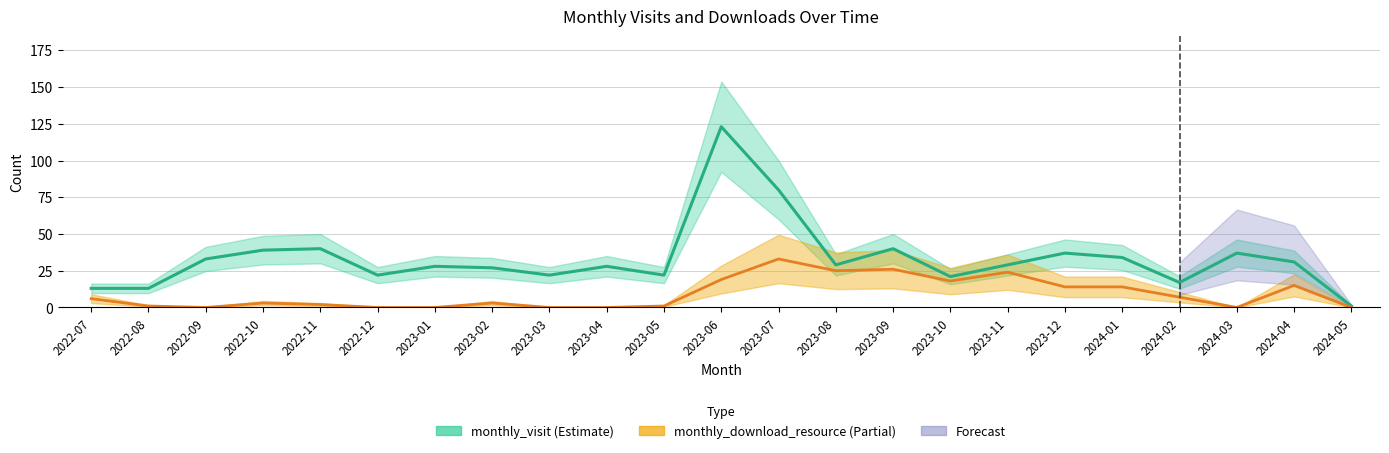

Reading left to right, list all the values displayed in this chart.

monthly_visit: 2022-07=13	2022-08=13	2022-09=33	2022-10=39	2022-11=40	2022-12=22	2023-01=28	2023-02=27	2023-03=22	2023-04=28	2023-05=22	2023-06=123	2023-07=80	2023-08=29	2023-09=40	2023-10=21	2023-11=29	2023-12=37	2024-01=34	2024-02=17	2024-03=37	2024-04=31	2024-05=1
monthly_download_resource: 2022-07=6	2022-08=1	2022-09=0	2022-10=3	2022-11=2	2022-12=0	2023-01=0	2023-02=3	2023-03=0	2023-04=0	2023-05=1	2023-06=19	2023-07=33	2023-08=25	2023-09=26	2023-10=18	2023-11=24	2023-12=14	2024-01=14	2024-02=7	2024-03=0	2024-04=15	2024-05=0